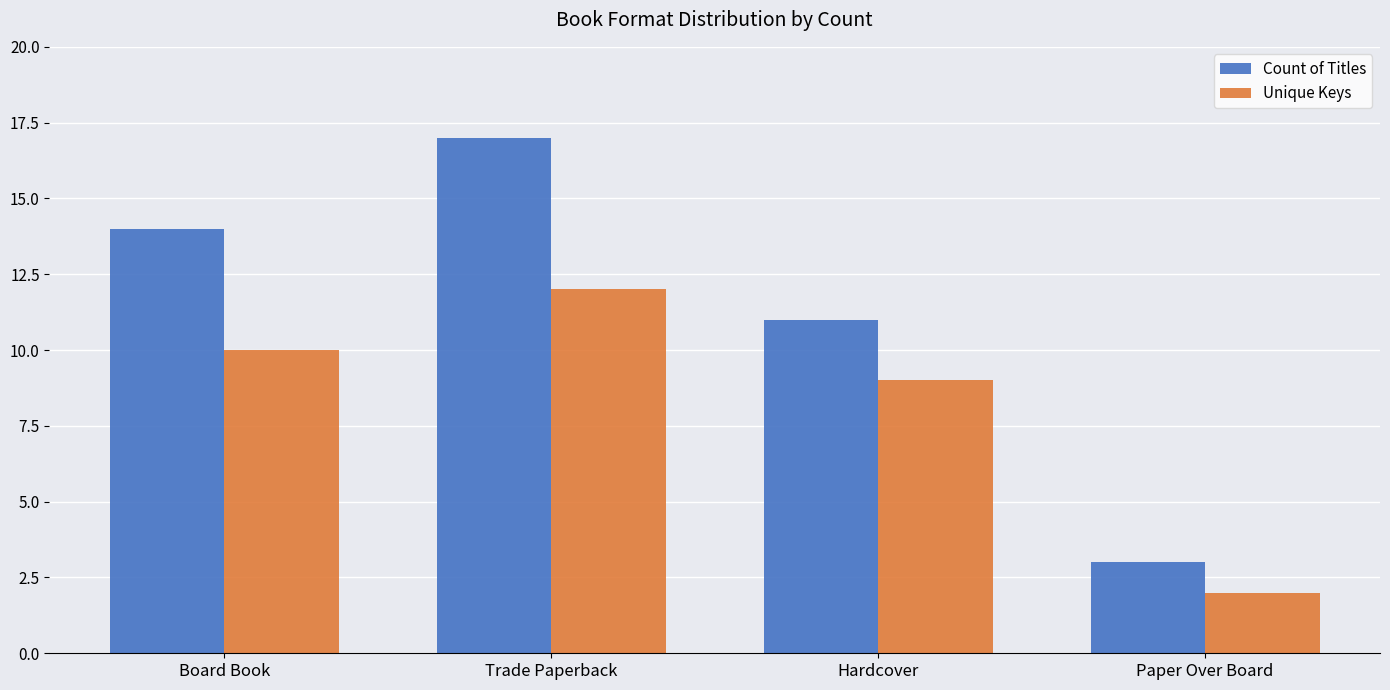

Which series has the widest spread of values?

Count of Titles